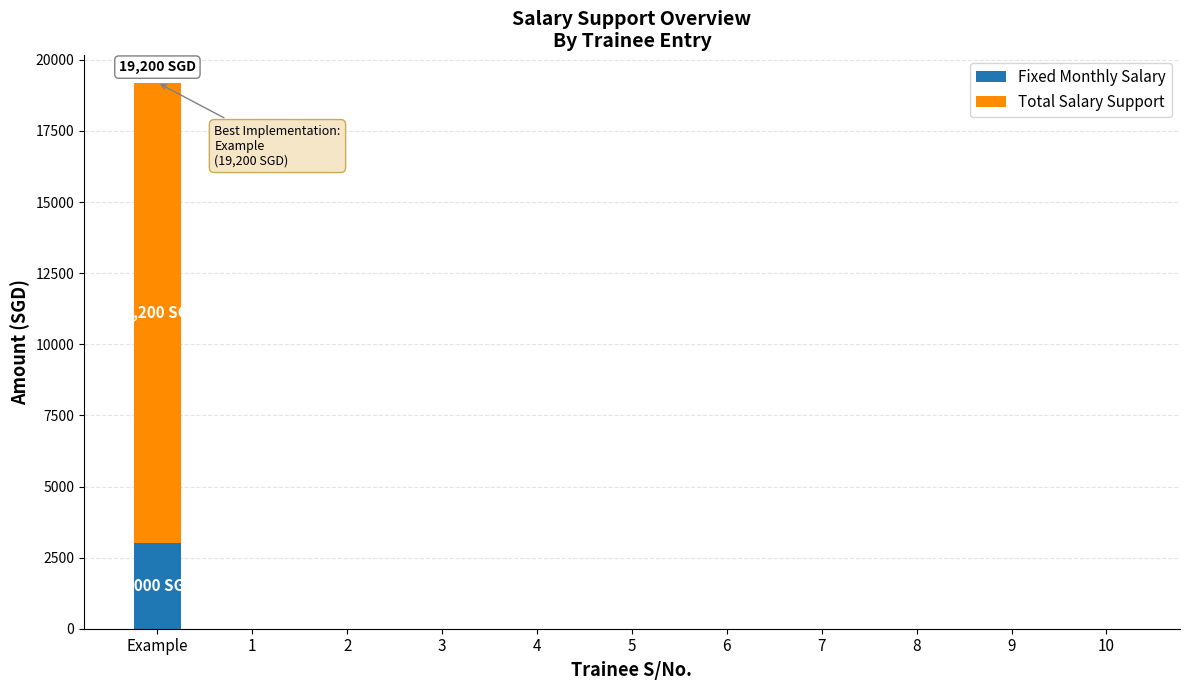

At which label does Fixed Monthly Salary reach its peak?

Example